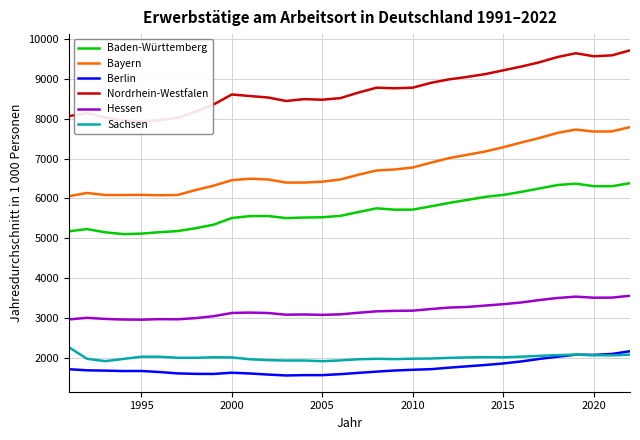

What is the difference between the maximum and minimum values in the Nordrhein-Westfalen series?

1791.2